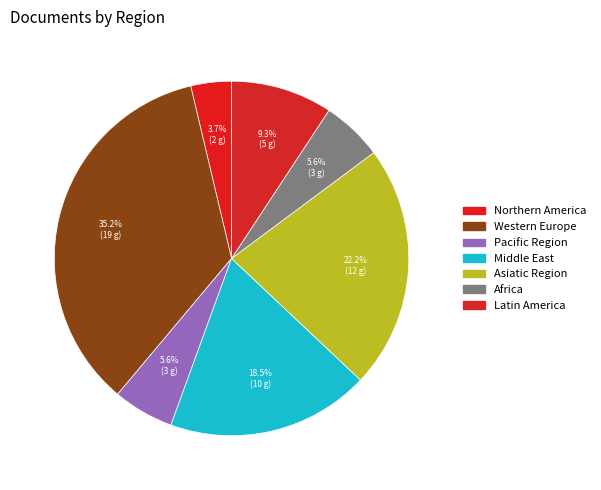

To the nearest percent, what portion does Western Europe represent?

35%